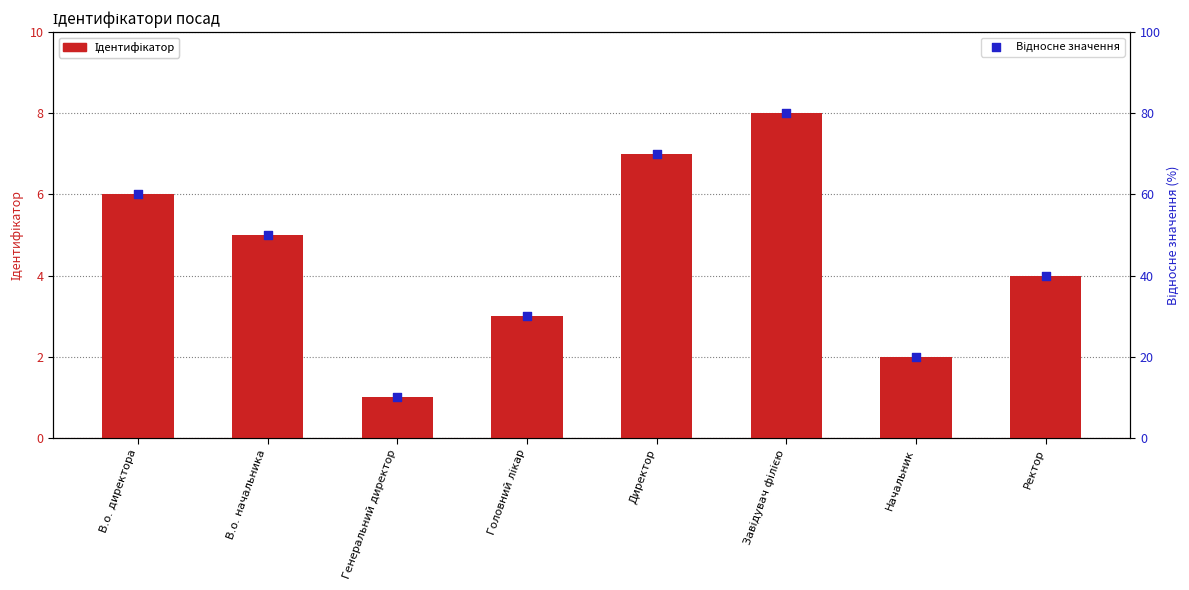

What is the total value across all series at Ректор?

44